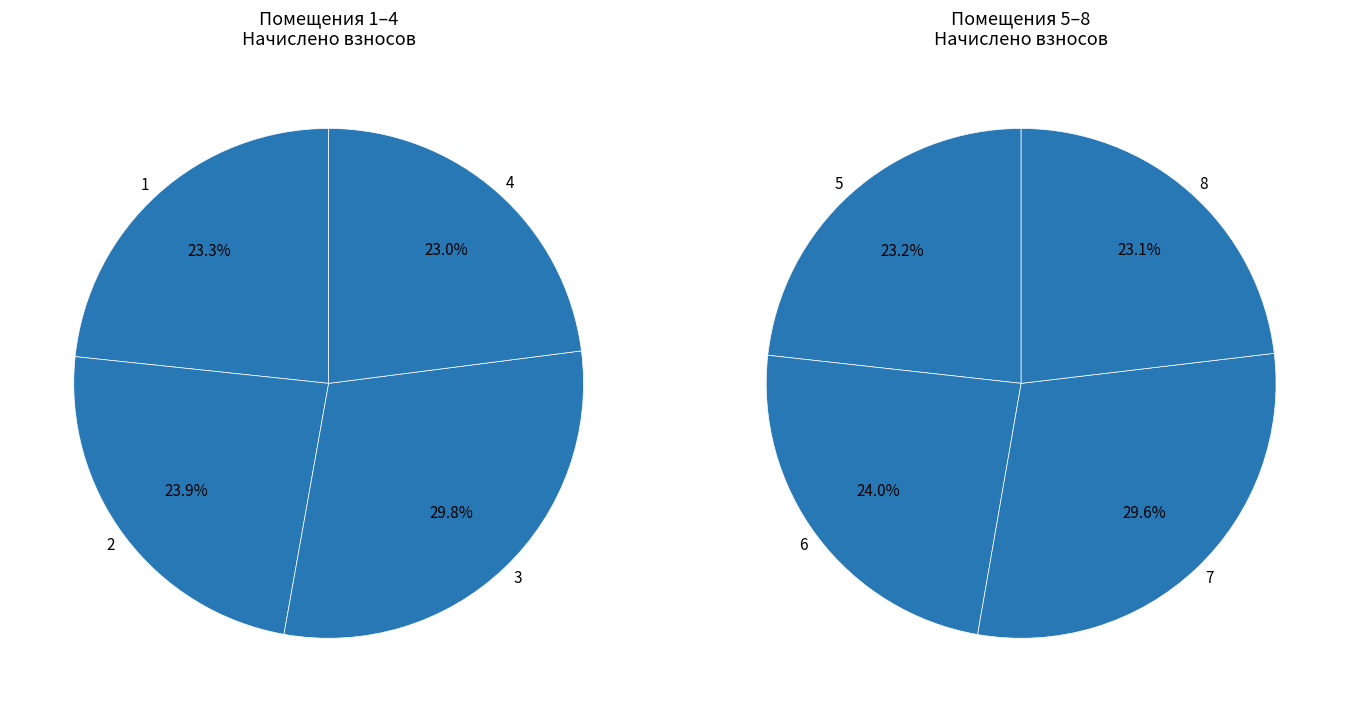

How many slices are in this pie chart?

8